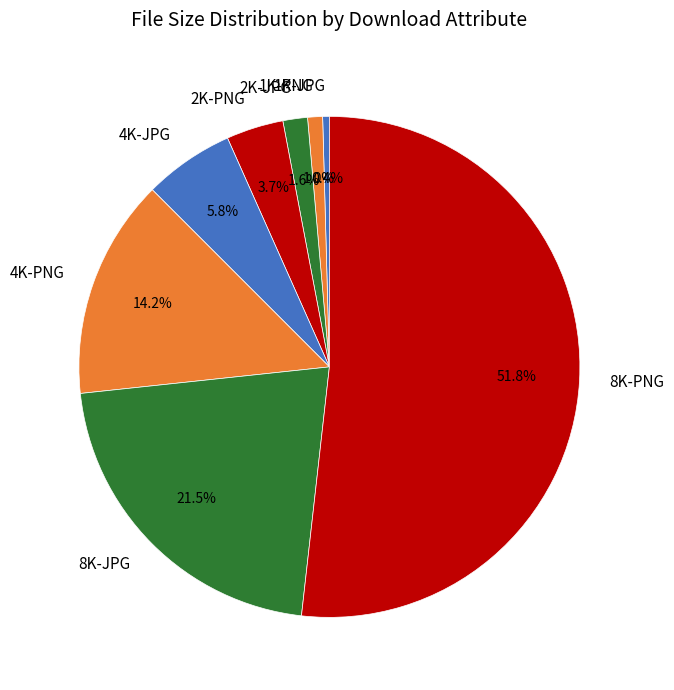

What percentage is NOT represented by 1K-JPG?

99.6%